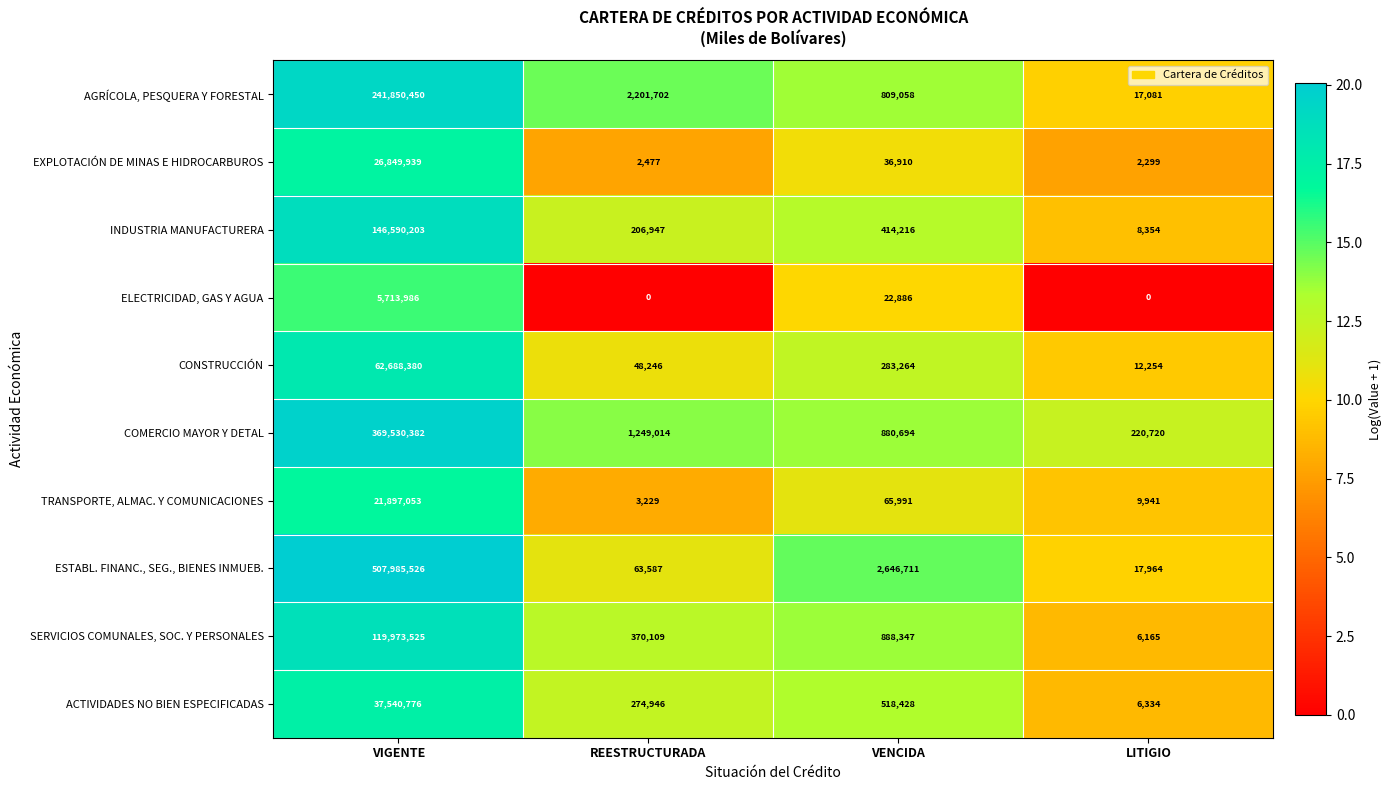

Is it true that ACTIVIDADES NO BIEN ESPECIFICADAS equals 10549003 at VIGENTE?

False